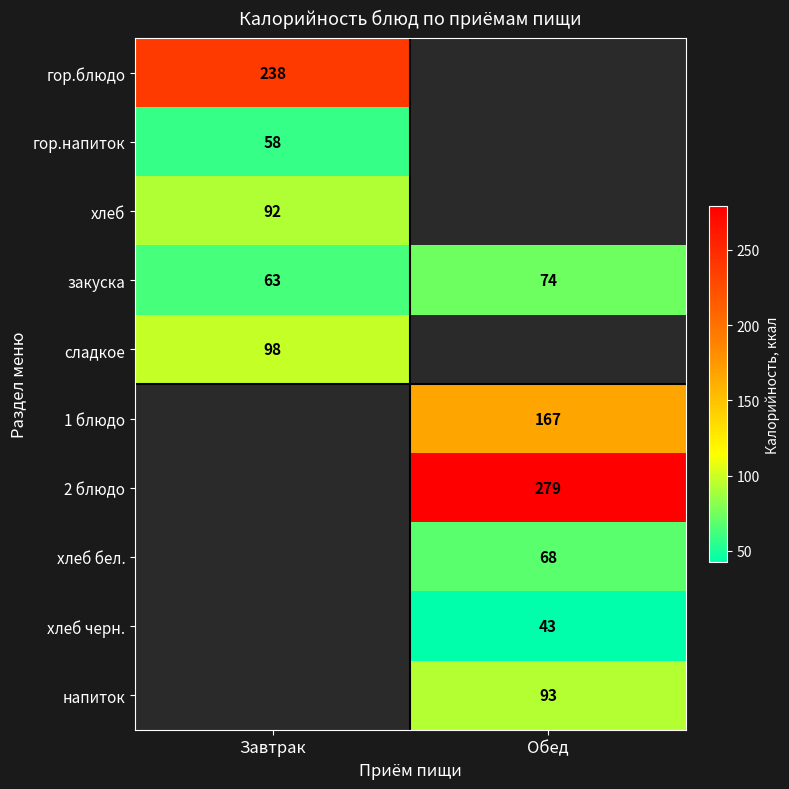

List the labels in order of закуска value, largest first.

Обед, Завтрак